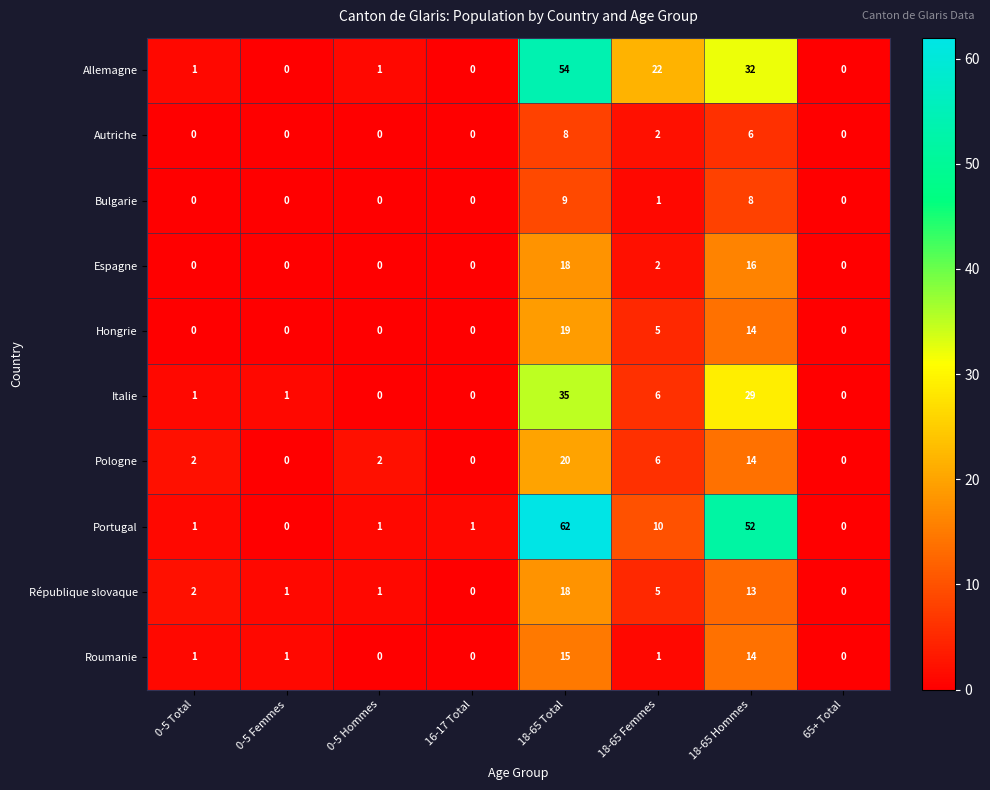

Read the Pologne value at 18-65 Hommes, to the nearest 5.

15